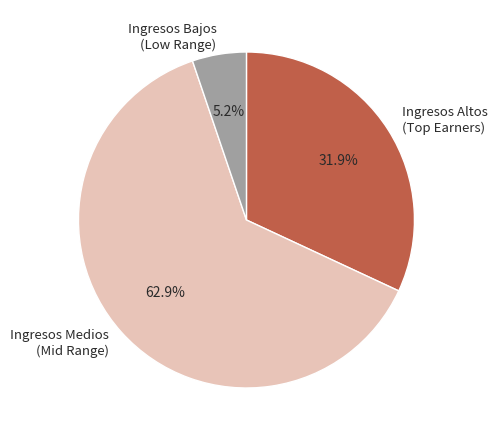

How many segments does this pie chart have?

3